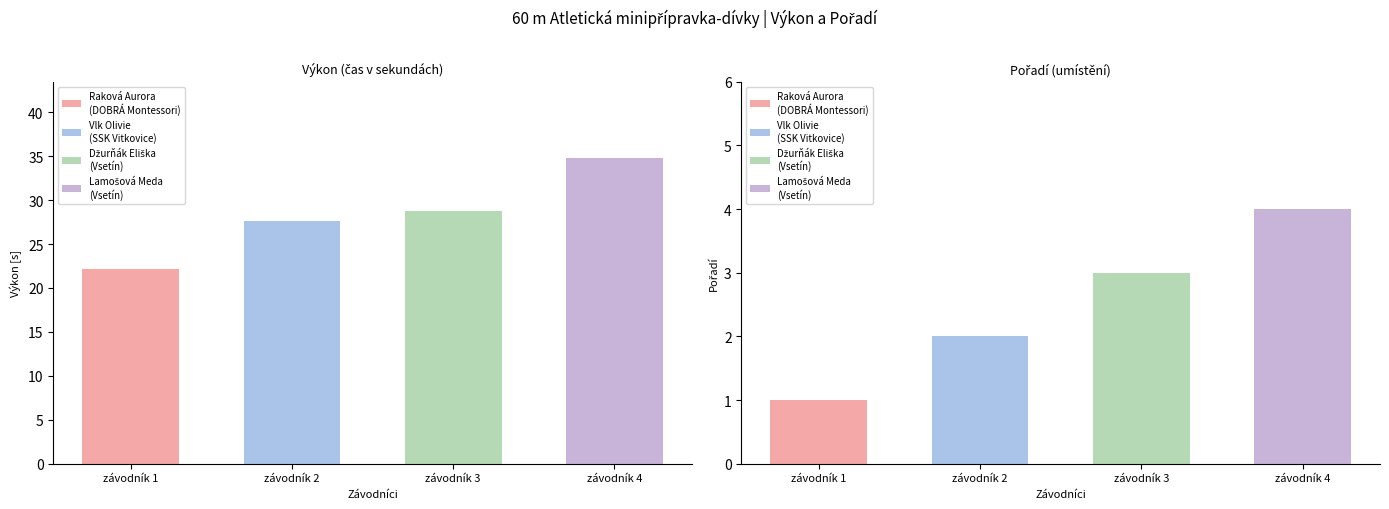

At how many categories does at least one series exceed 26?

3